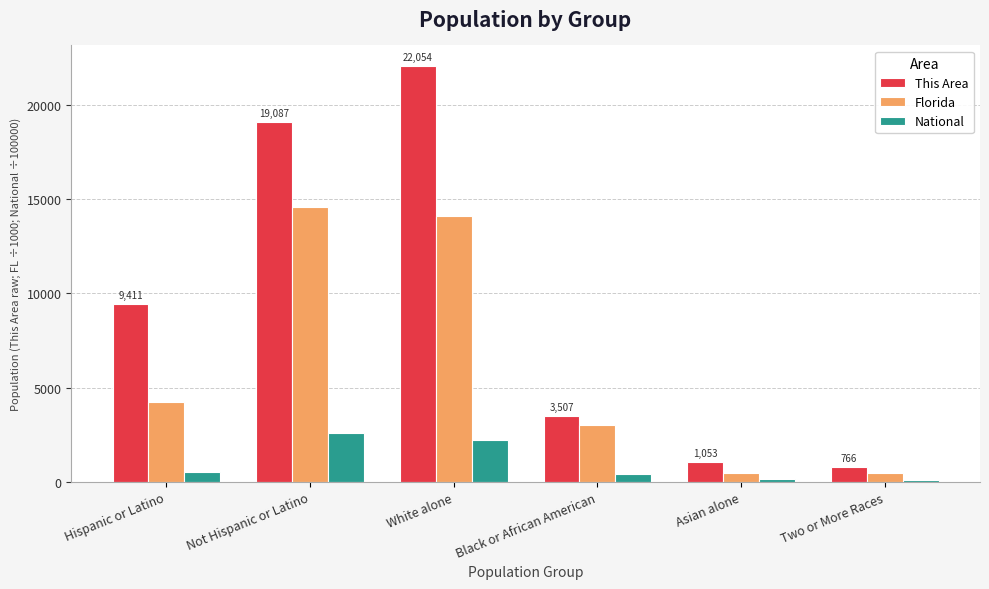

How many data points in National are less than 504?

3